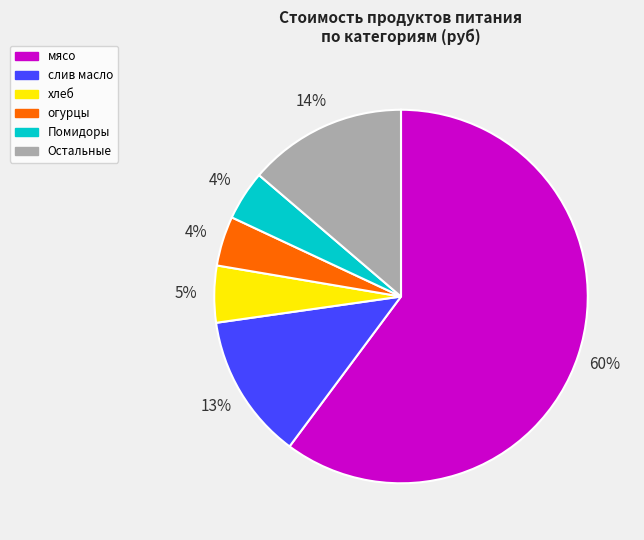

To the nearest percent, what is the difference between the largest and smallest slice percentages?

56%